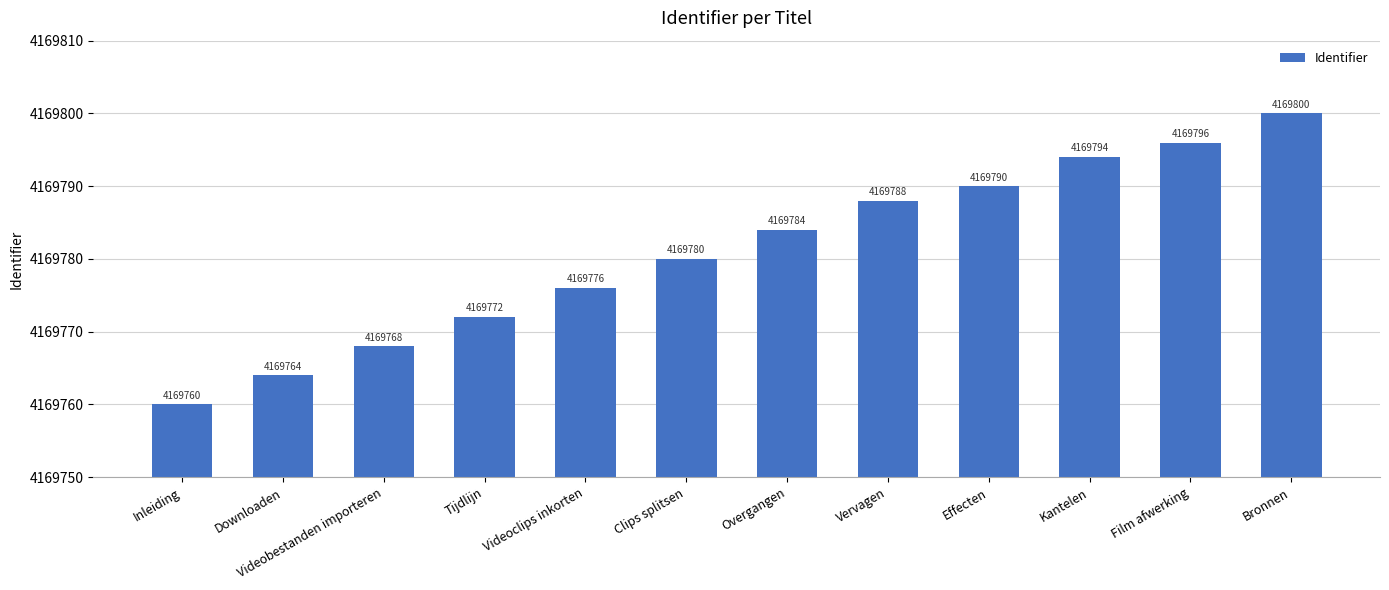

Between Clips splitsen and Effecten, which is larger?

Effecten